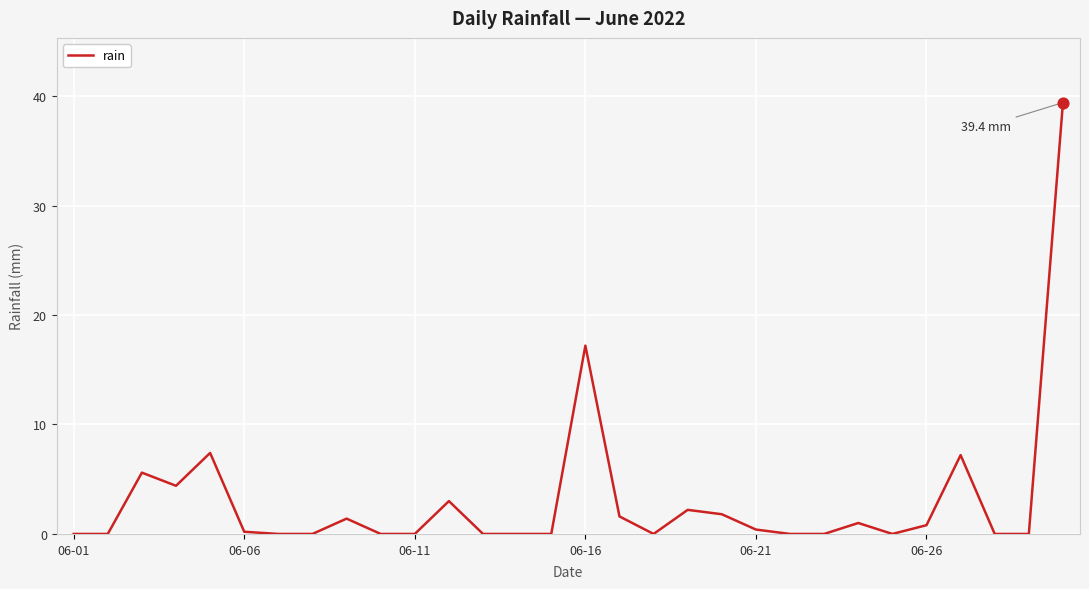

What is the difference between the maximum and minimum values?

39.4